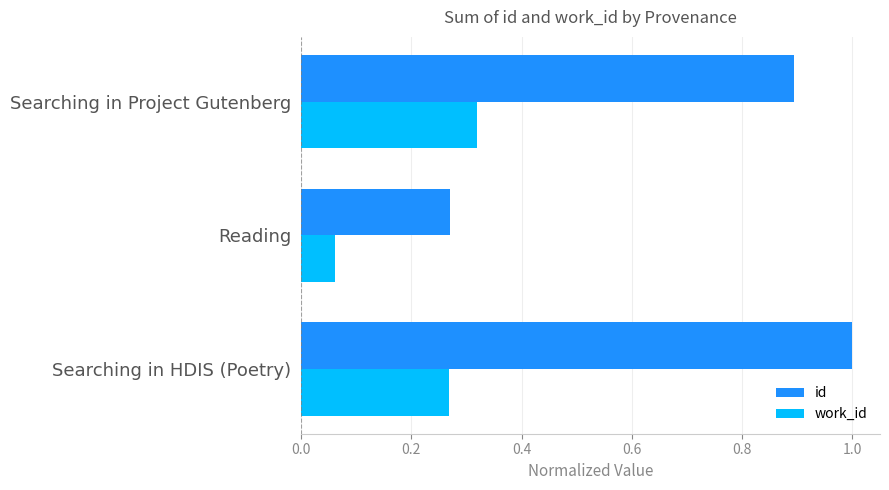

Which series has the largest total across all categories?

id